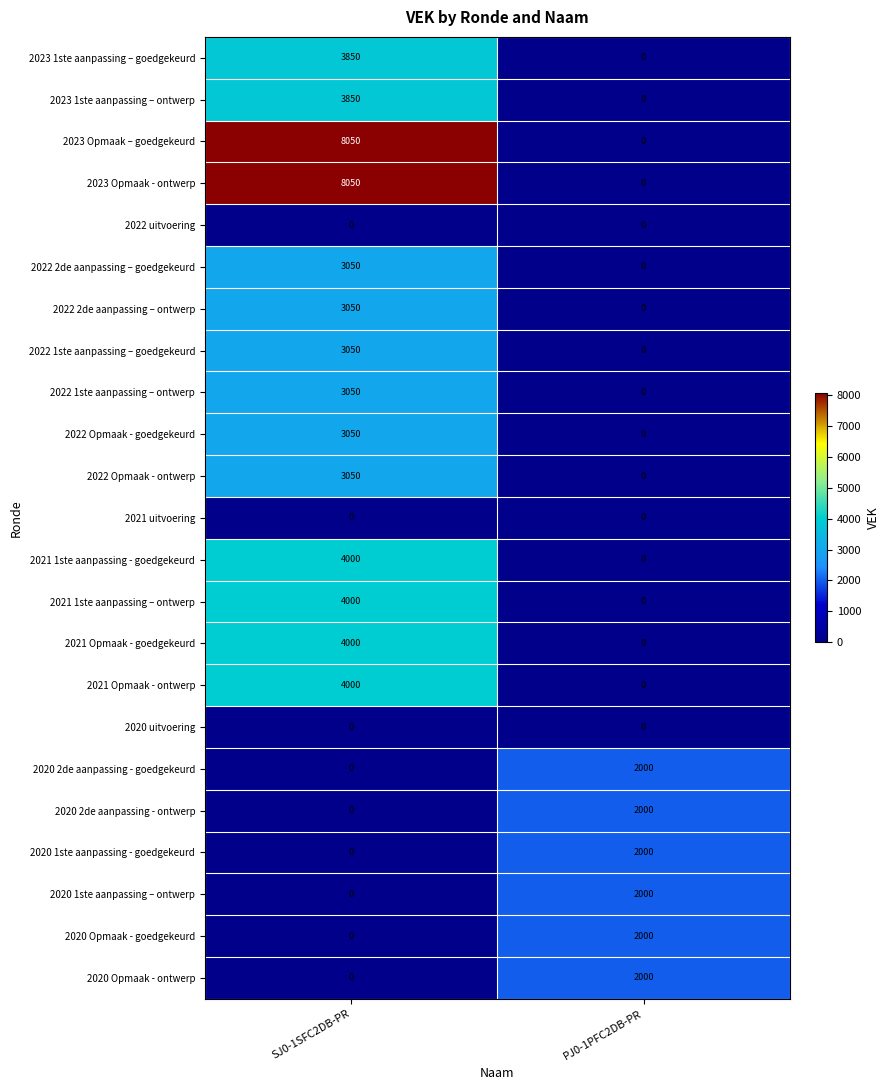

At how many categories does at least one series exceed 4758?

1